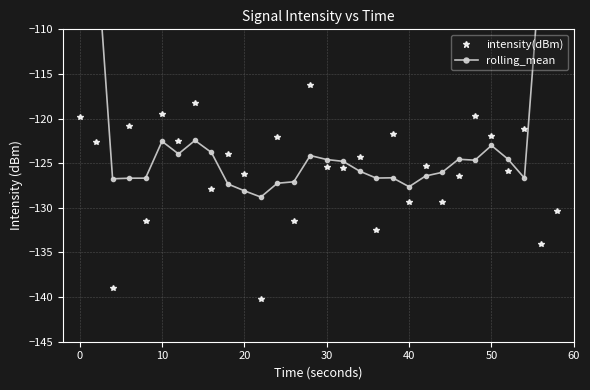

Which series has the widest spread of values?

rolling_mean